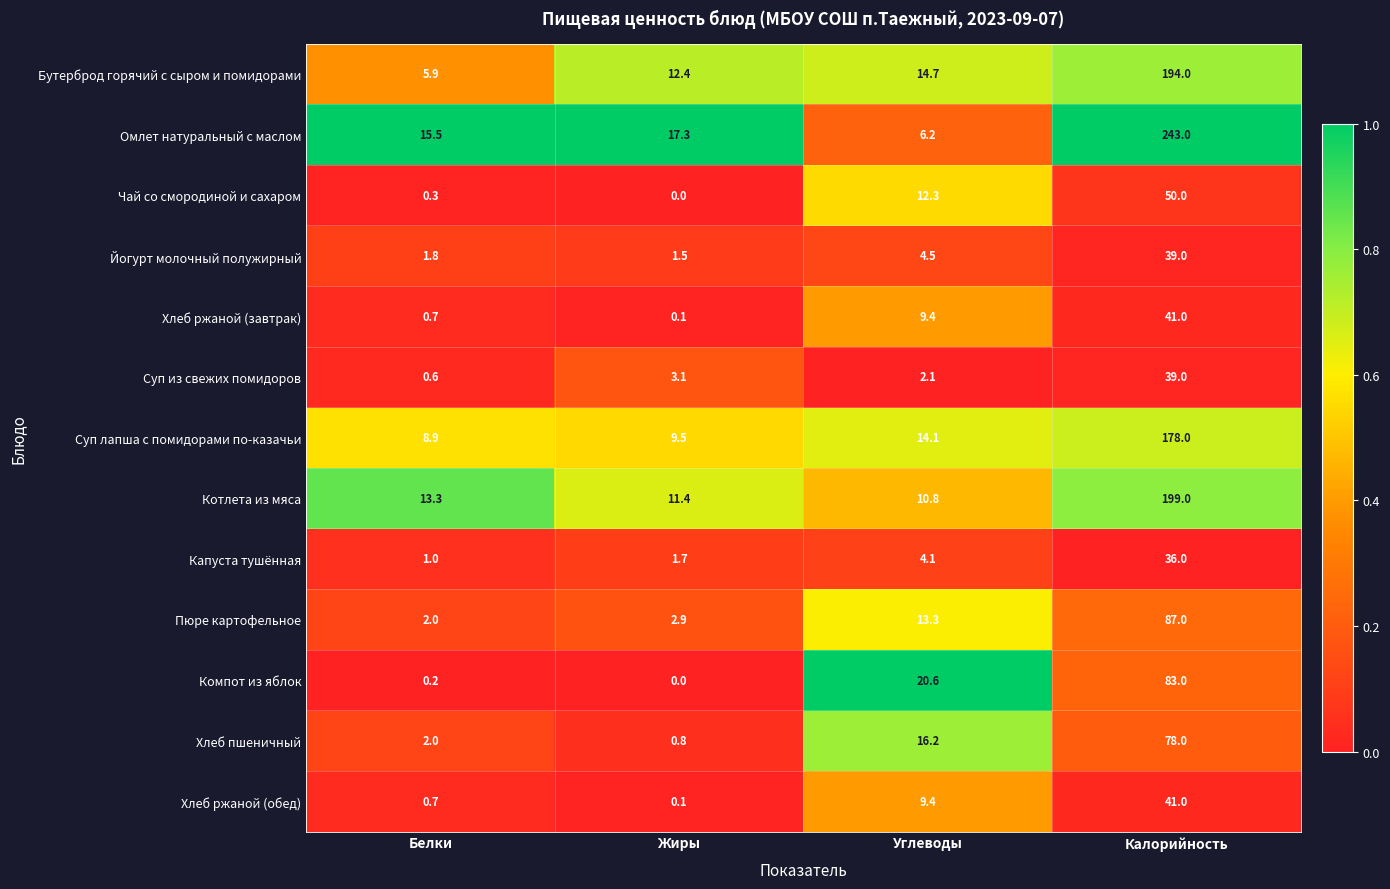

Is it true that Йогурт молочный полужирный equals 39.0 at Калорийность?

True